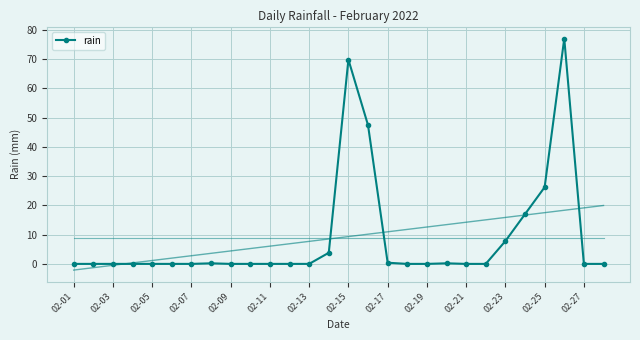

The rain series shows 0.0 at 02-27. True or false?

True